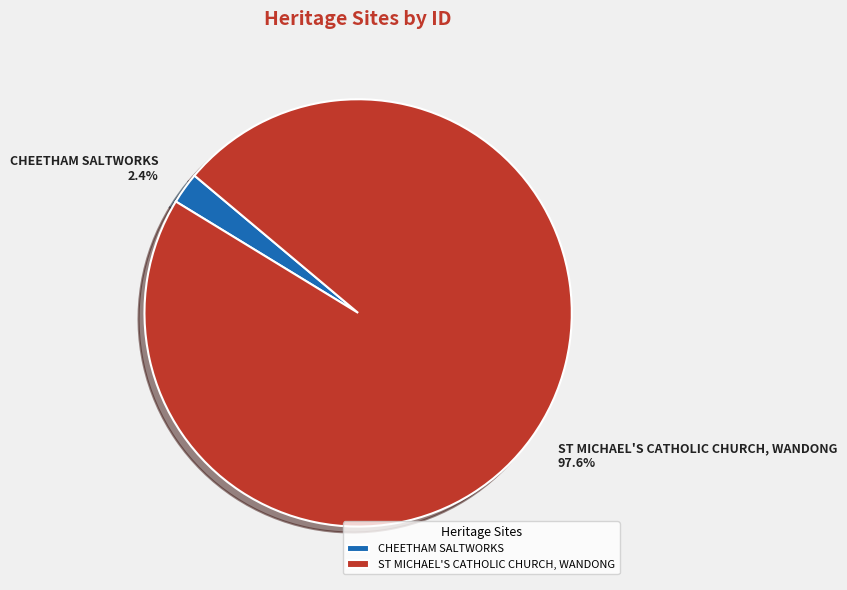

What percentage is the CHEETHAM SALTWORKS slice, to the nearest percent?

2%